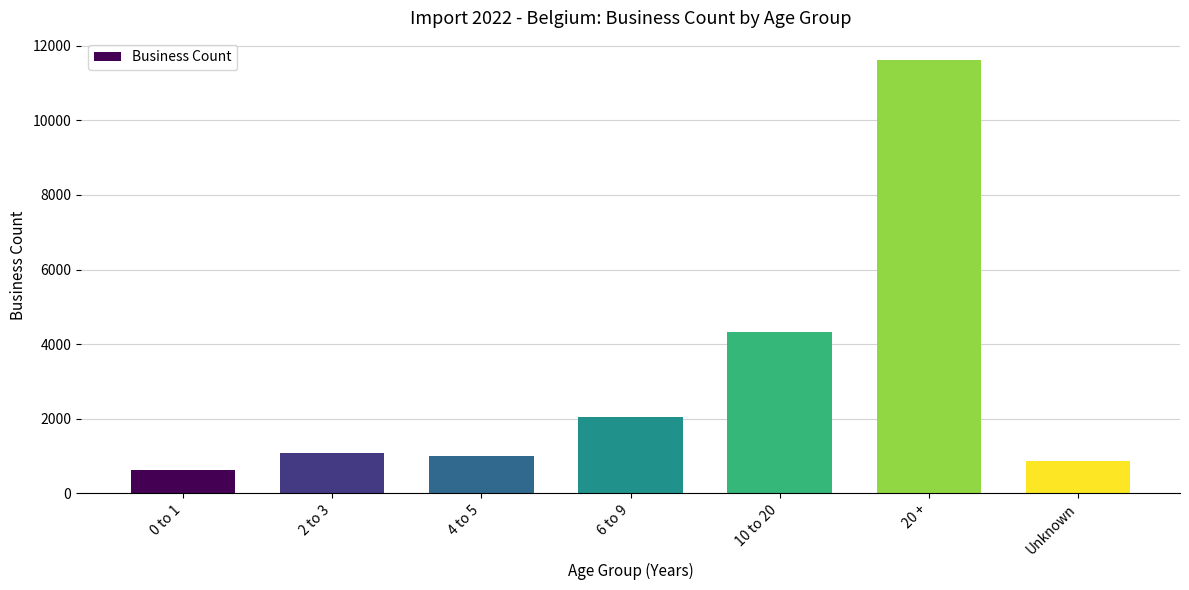

How many bars are there in total?

7